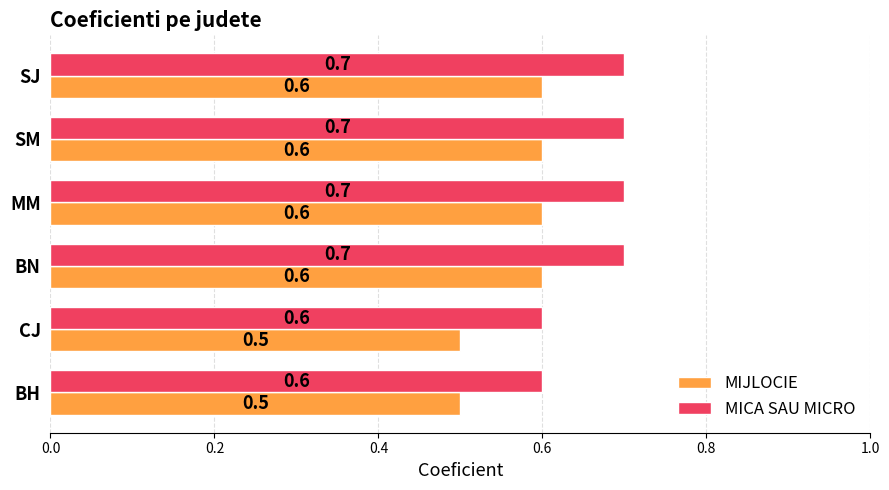

What is the maximum value for MICA SAU MICRO?

0.7